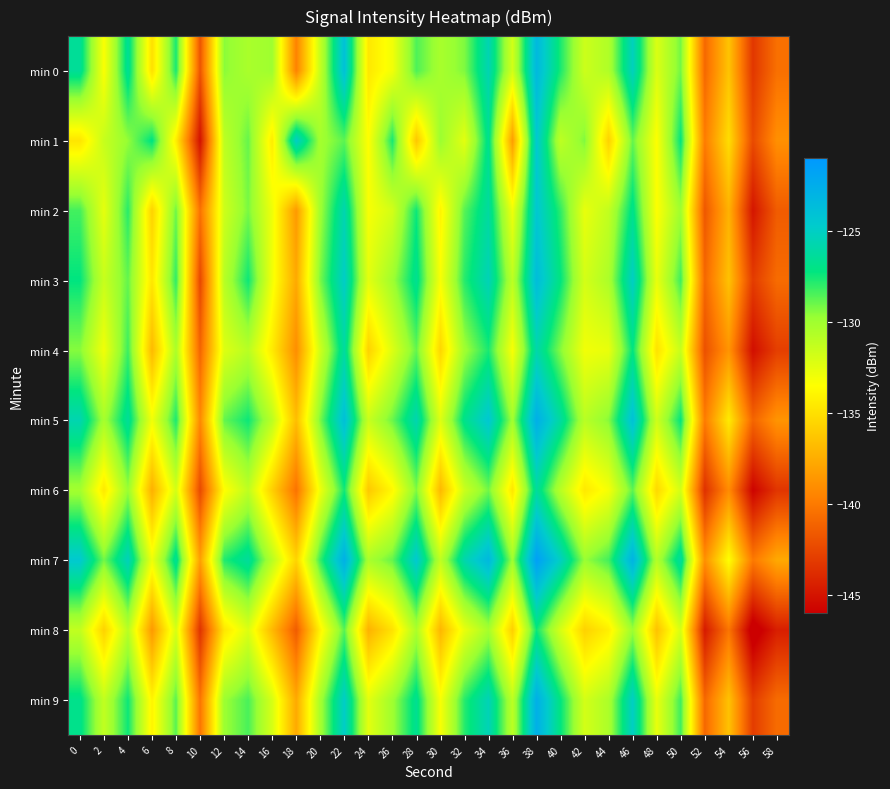

Which series changed the most between 2 and 28?

min 6